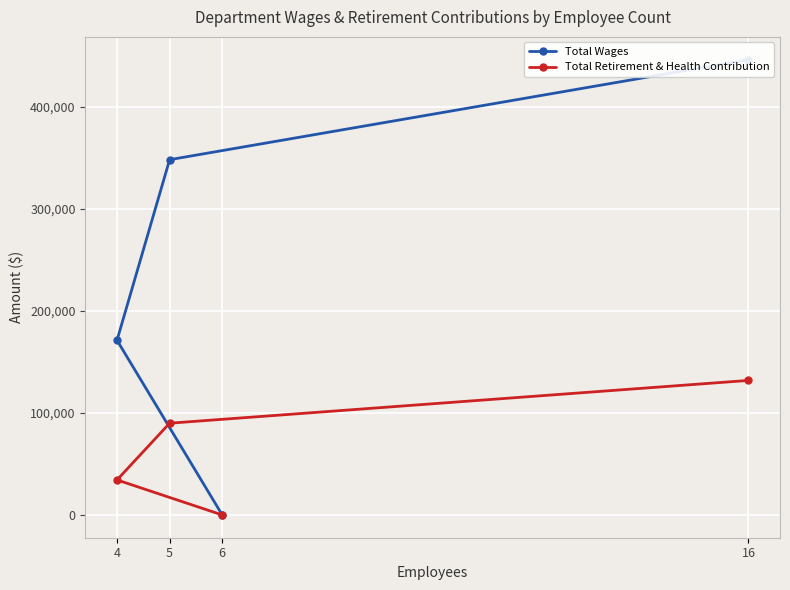

What is the highest value of the Total Wages series?

446501